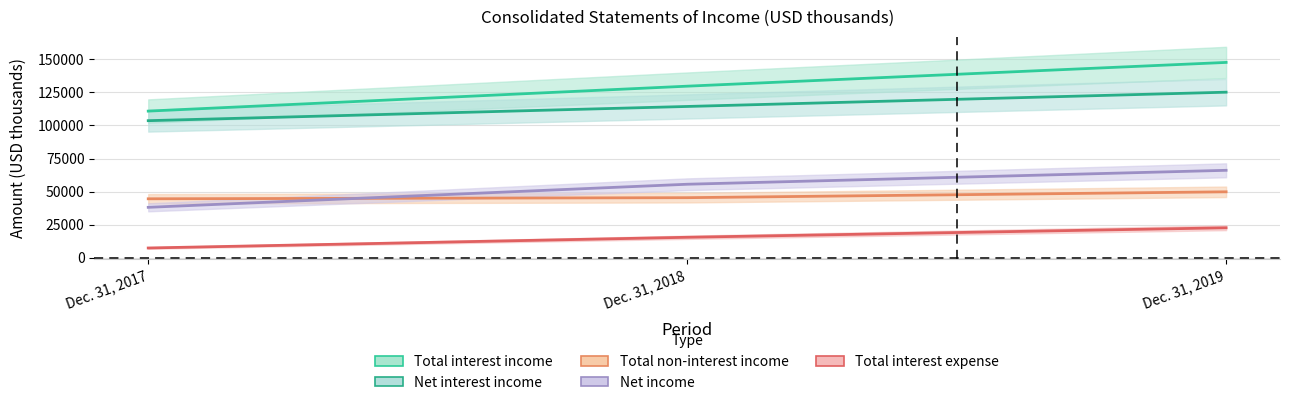

What is the difference between the Net interest income values at Dec. 31, 2018 and Dec. 31, 2019?

10805